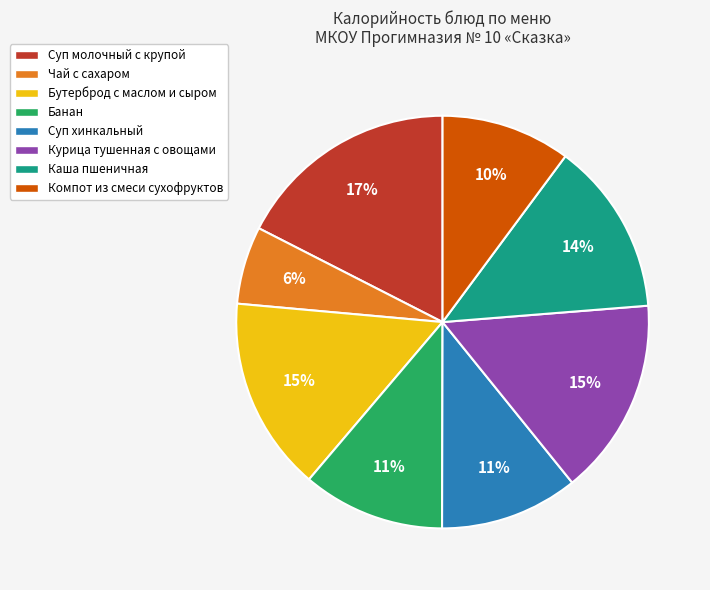

What is the smallest slice in the pie chart?

Чай с сахаром